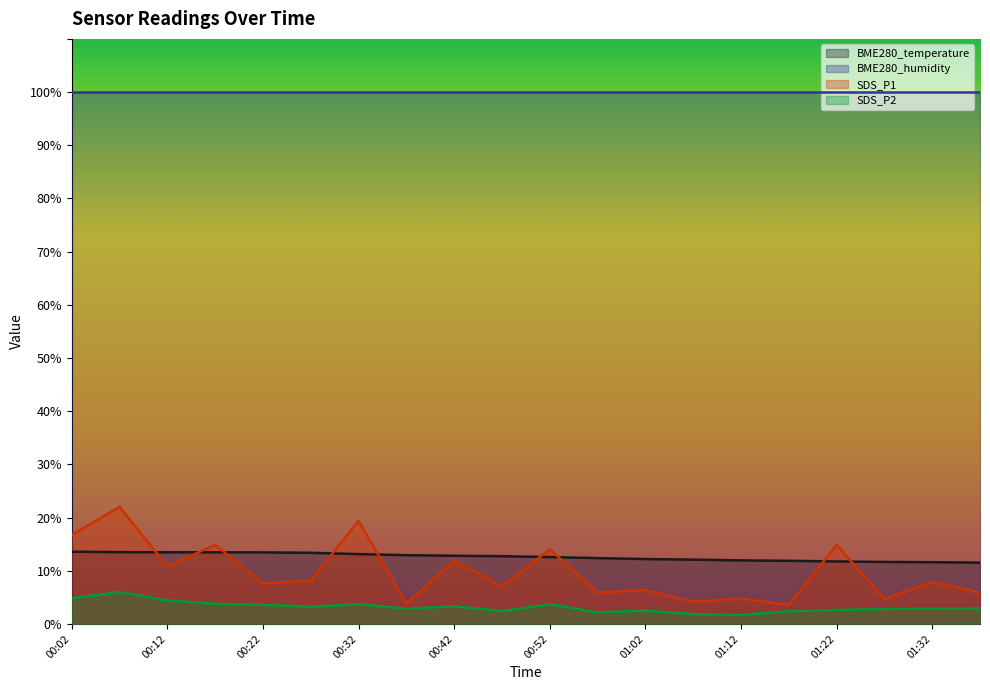

Rank the series at 00:42 from lowest to highest value.

SDS_P2, SDS_P1, BME280_temperature, BME280_humidity